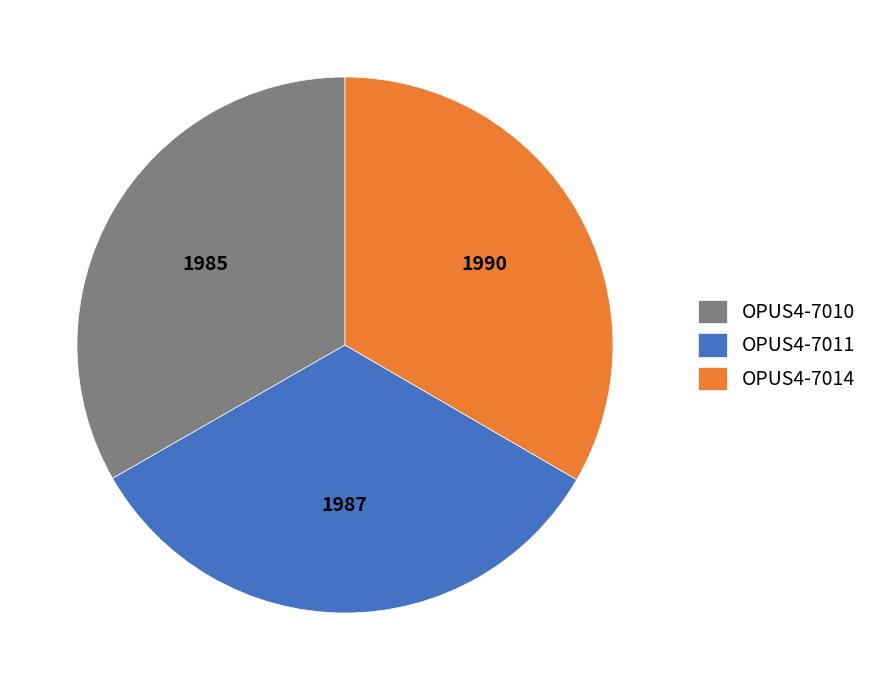

Does any single category account for the majority?

No